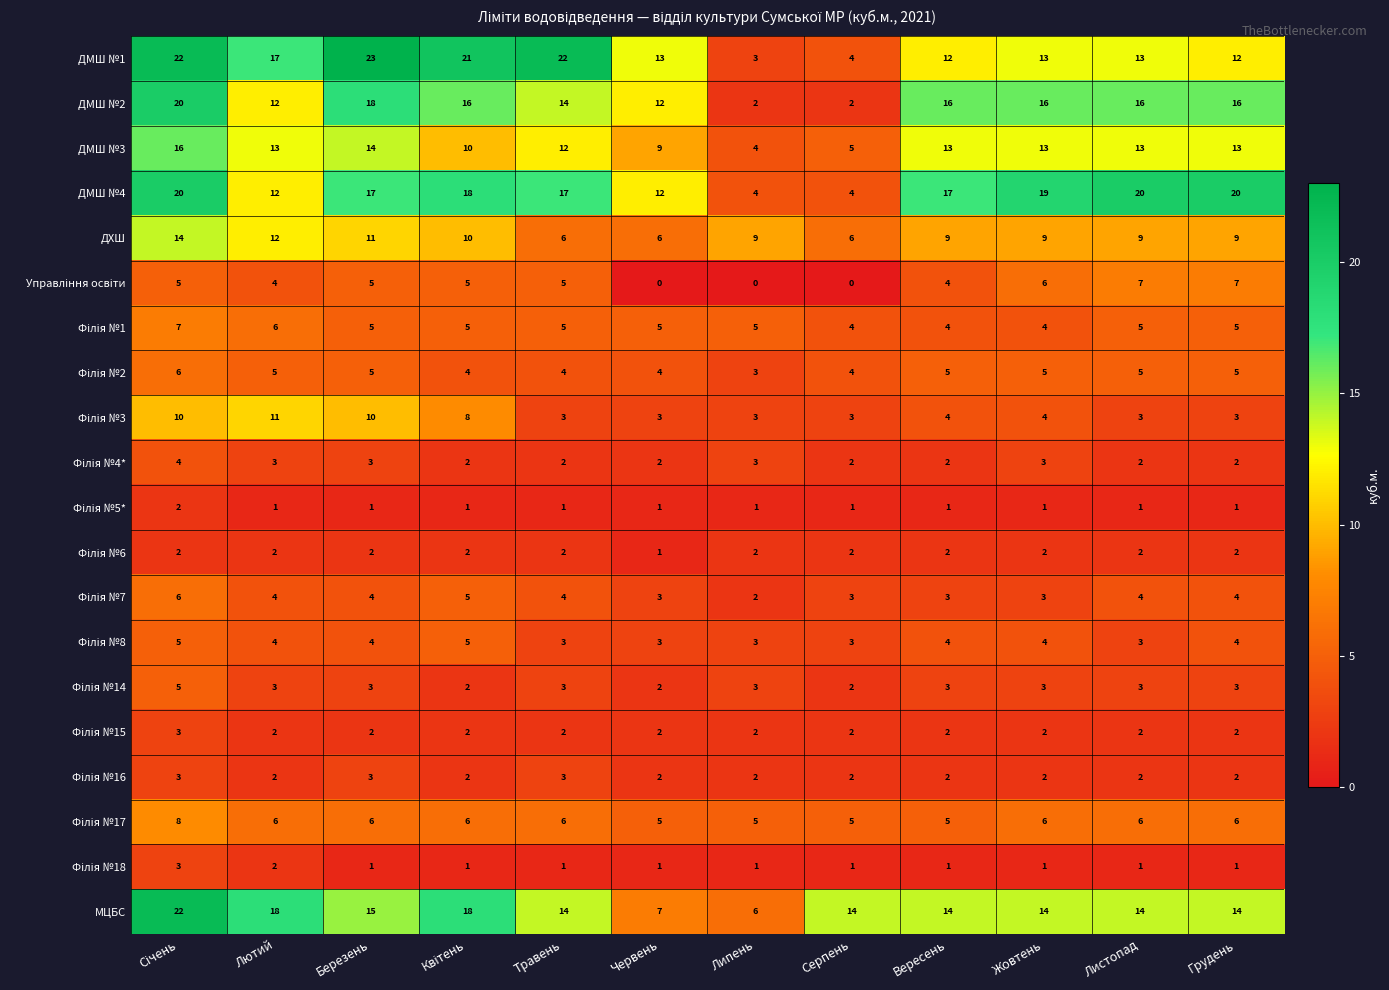

True or false: ДМШ №3 has a value of 3 at Серпень.

False